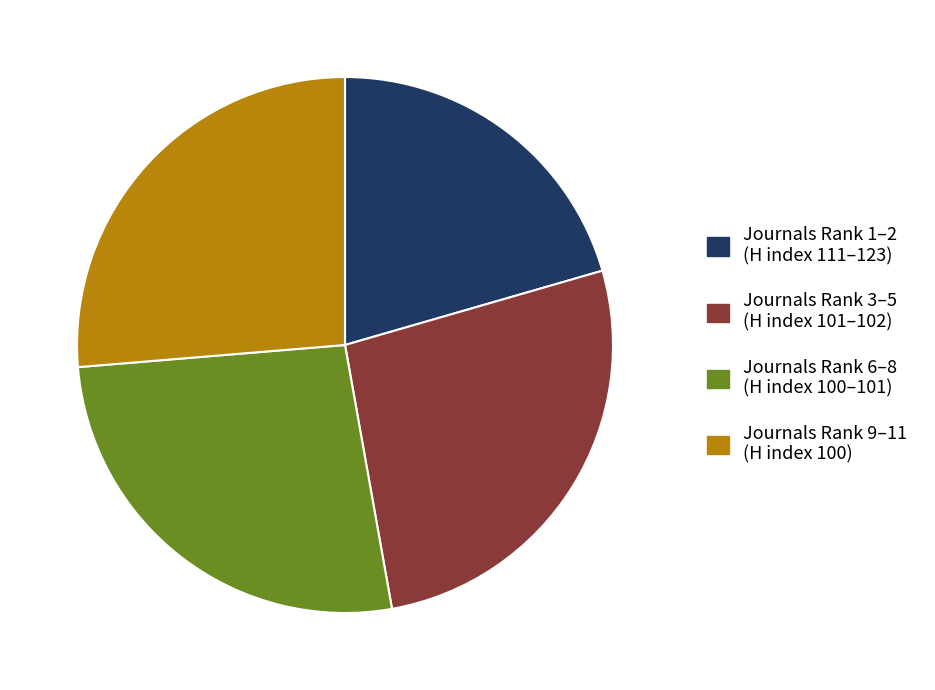

Is there any slice that represents more than half of the pie?

No